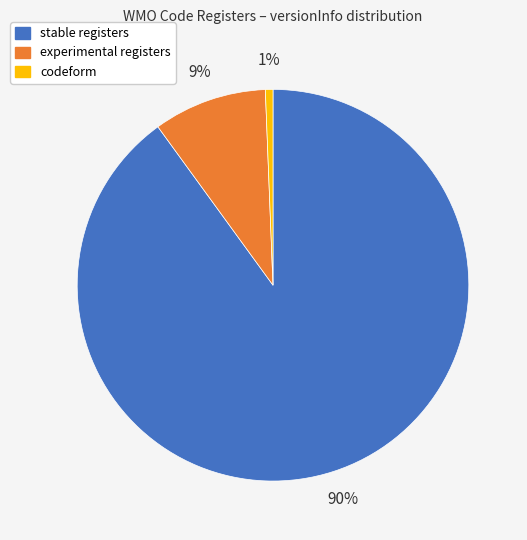

What percentage is the codeform slice, to the nearest percent?

1%